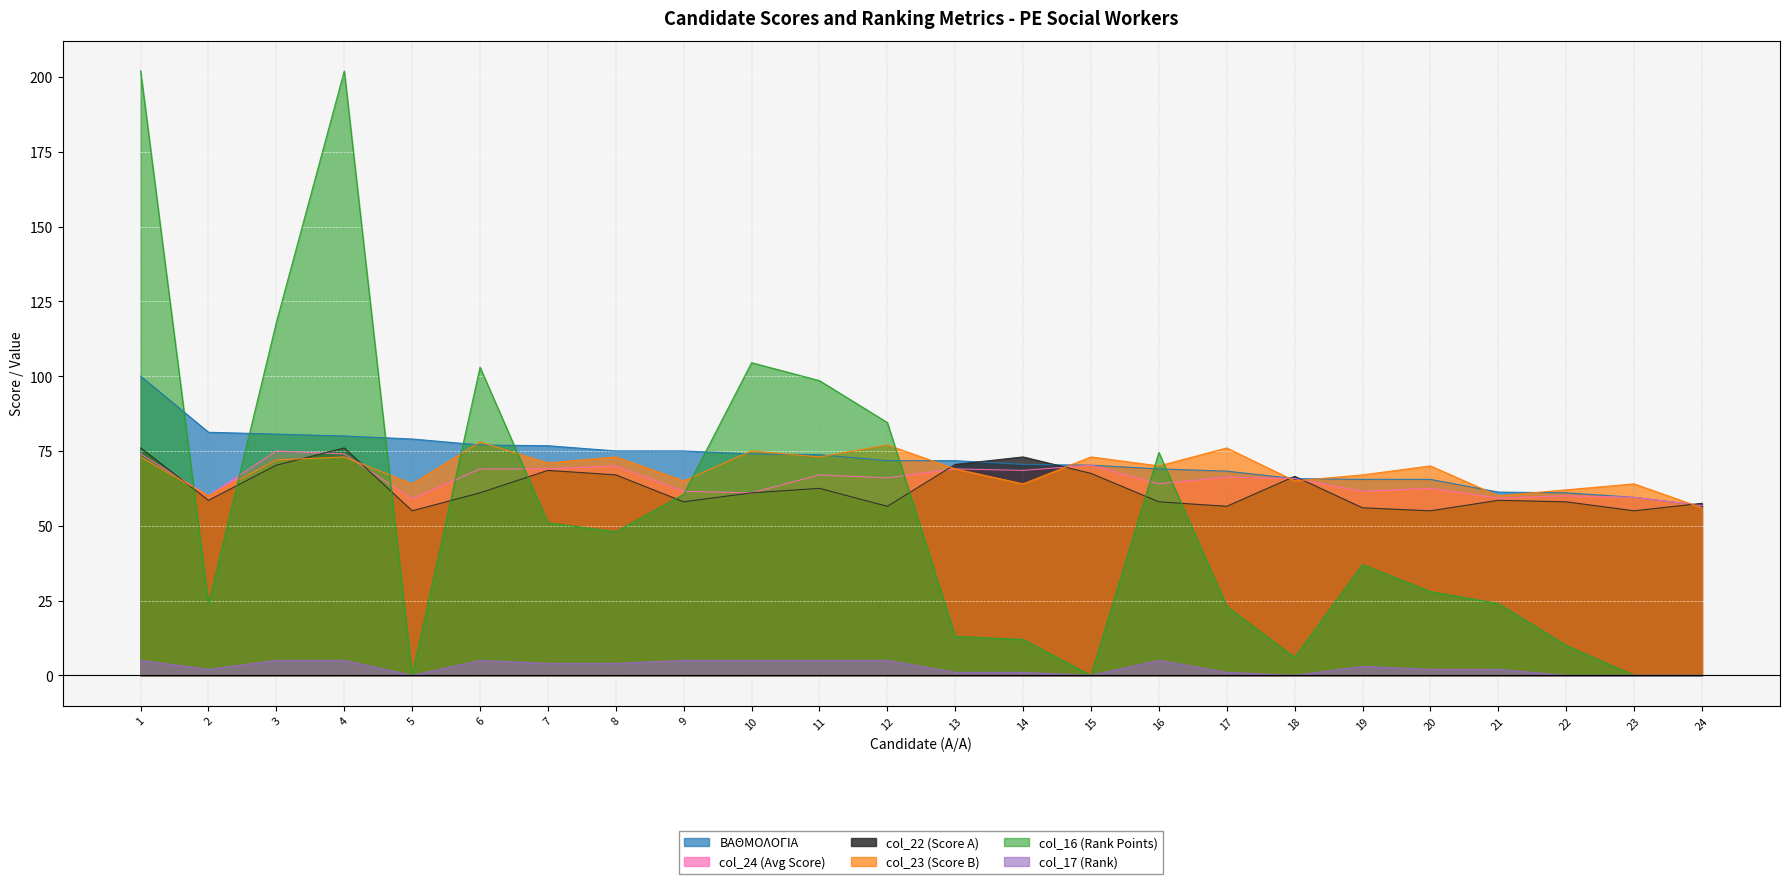

Which has a higher value, 15 or 11?

11